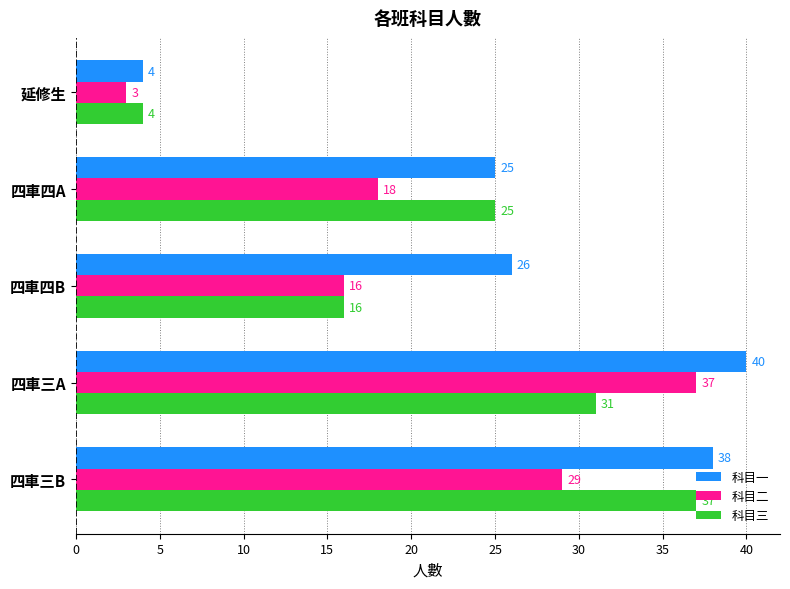

What is the difference between the second highest and second lowest values in the 科目一 series?

13